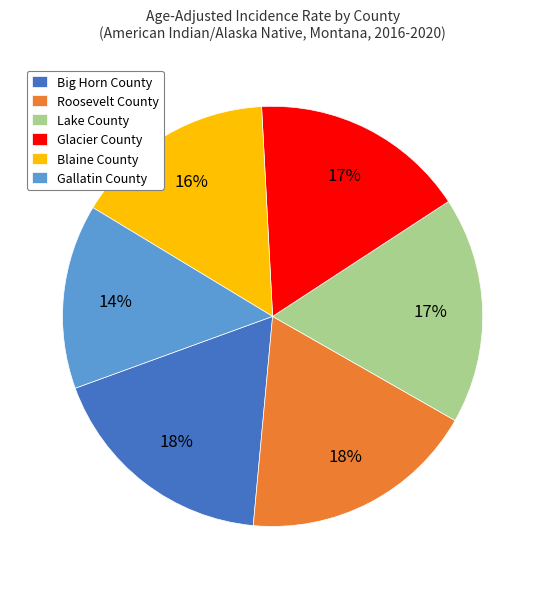

To the nearest percent, what is the average slice percentage?

17%